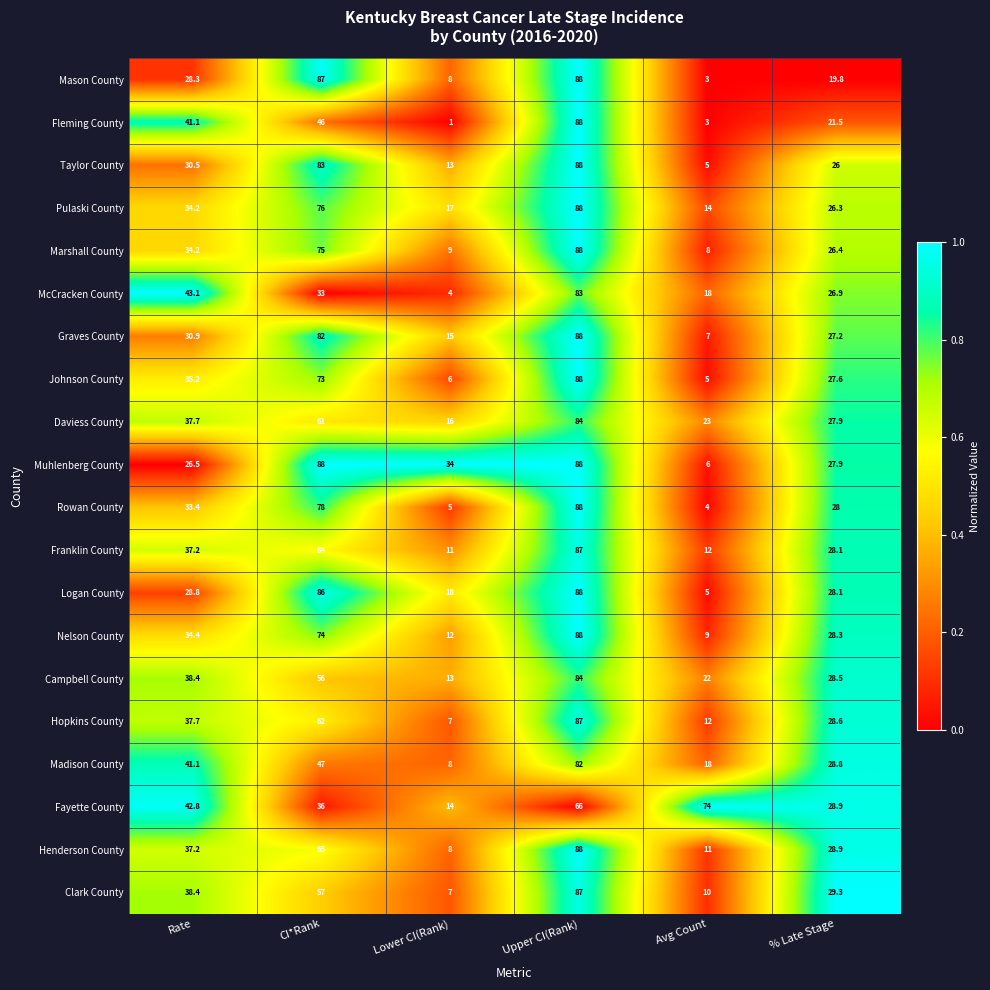

List the labels in order of McCracken County value, smallest first.

Lower CI(Rank), Avg Count, % Late Stage, CI*Rank, Rate, Upper CI(Rank)